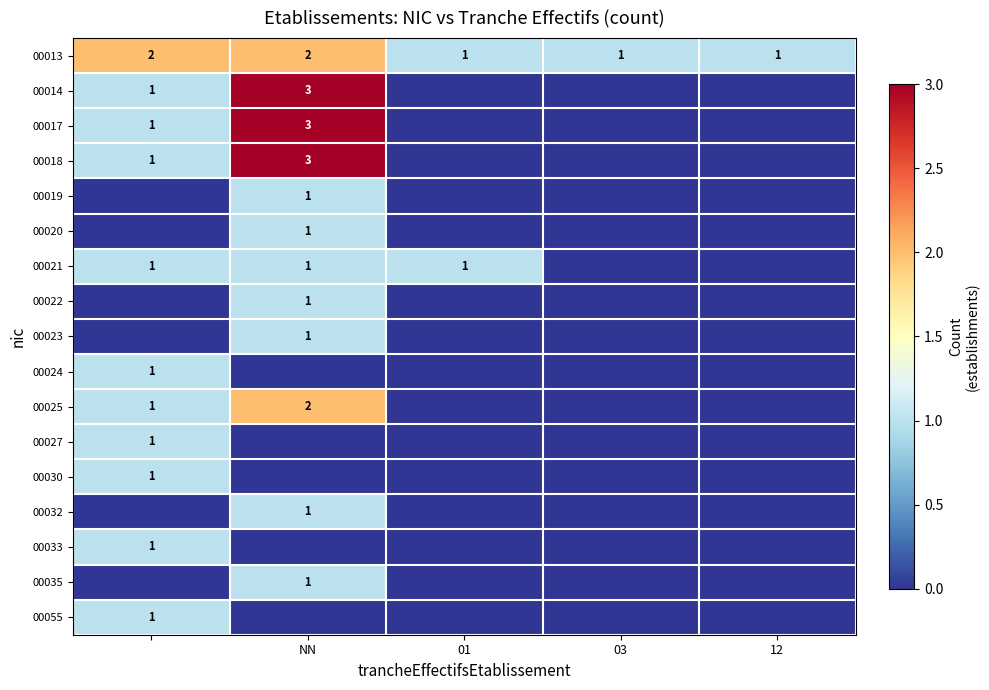

Is it true that 00023 equals 1 at NN?

True